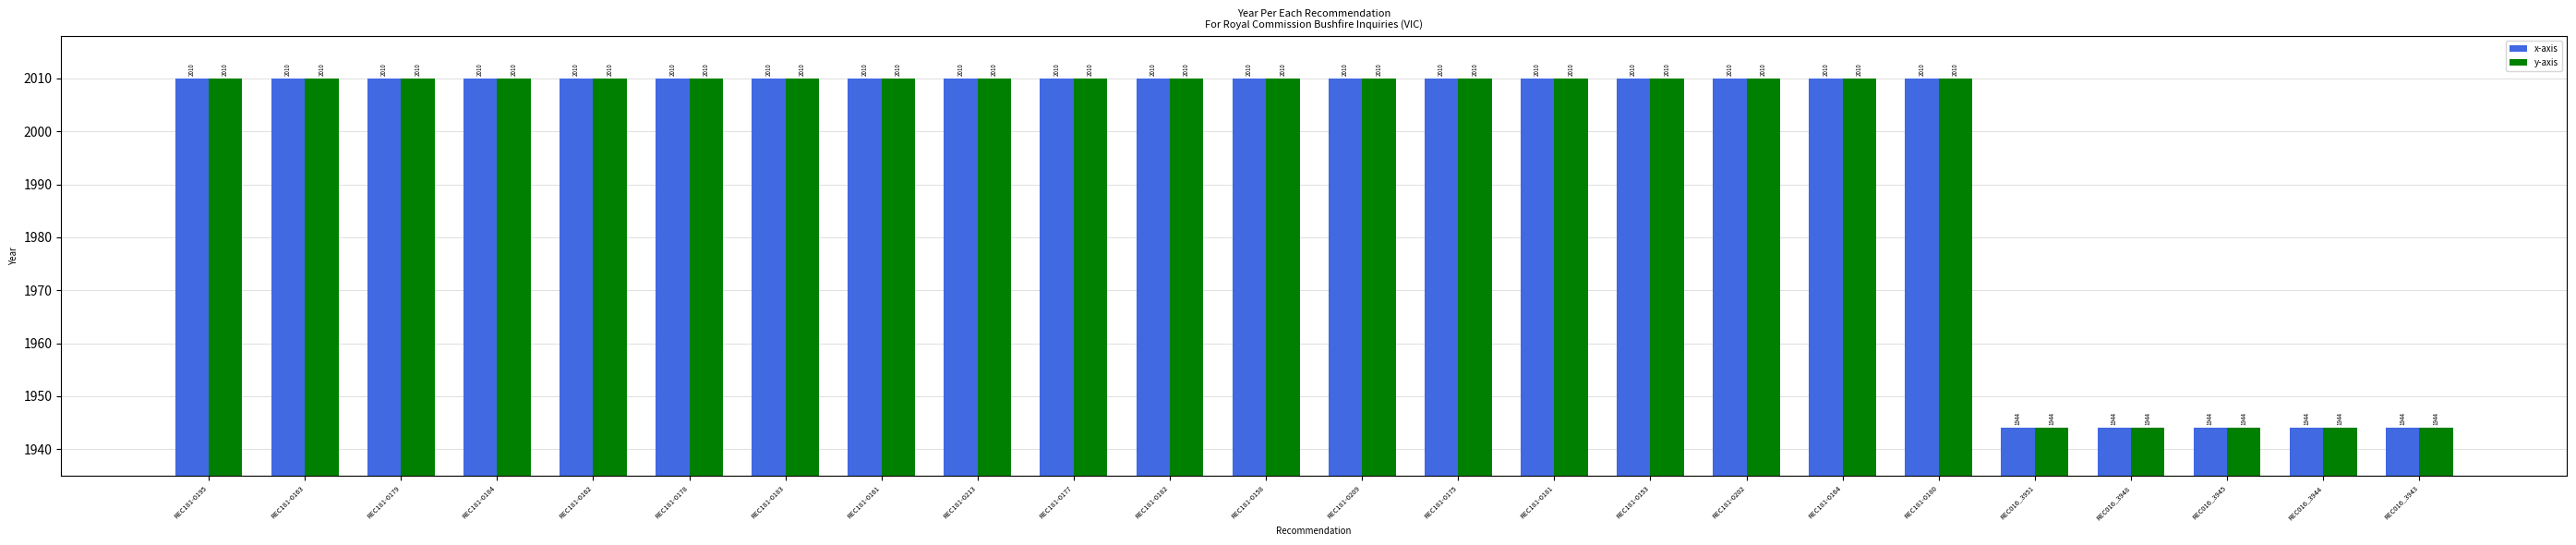

What is the lowest value of the x-axis series?

1944